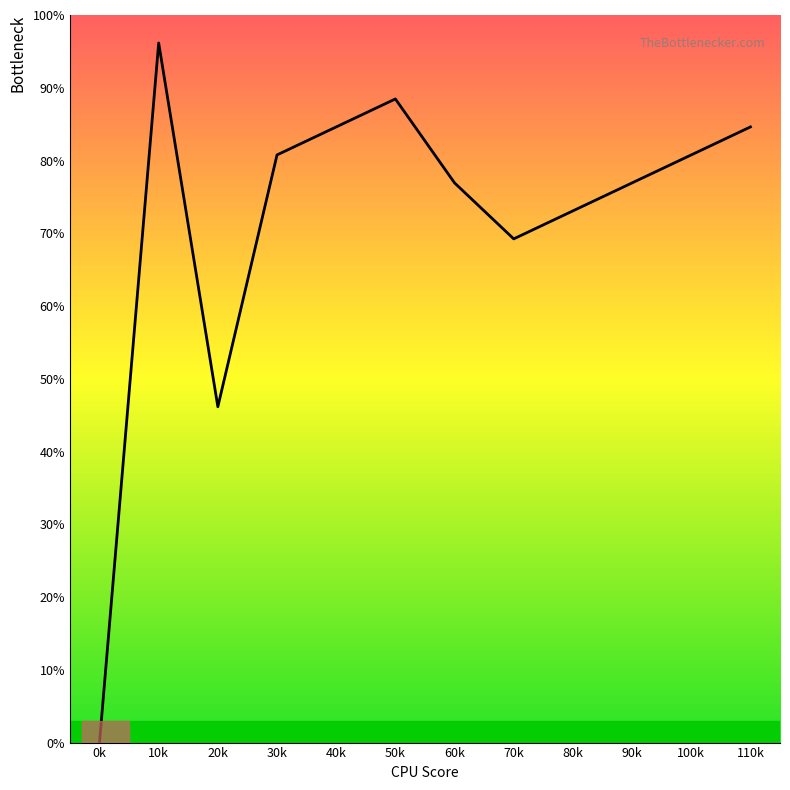

At which category does the chart reach its minimum across all series?

0k